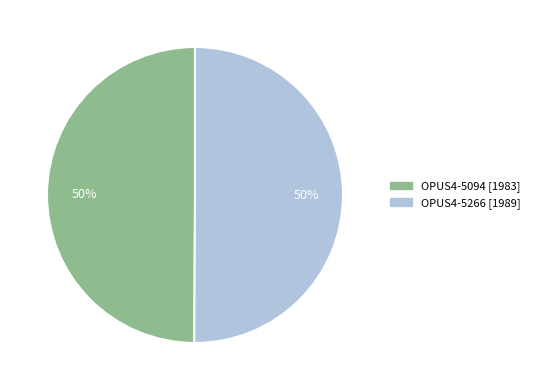

To the nearest percent, what portion does OPUS4-5266 represent?

50%